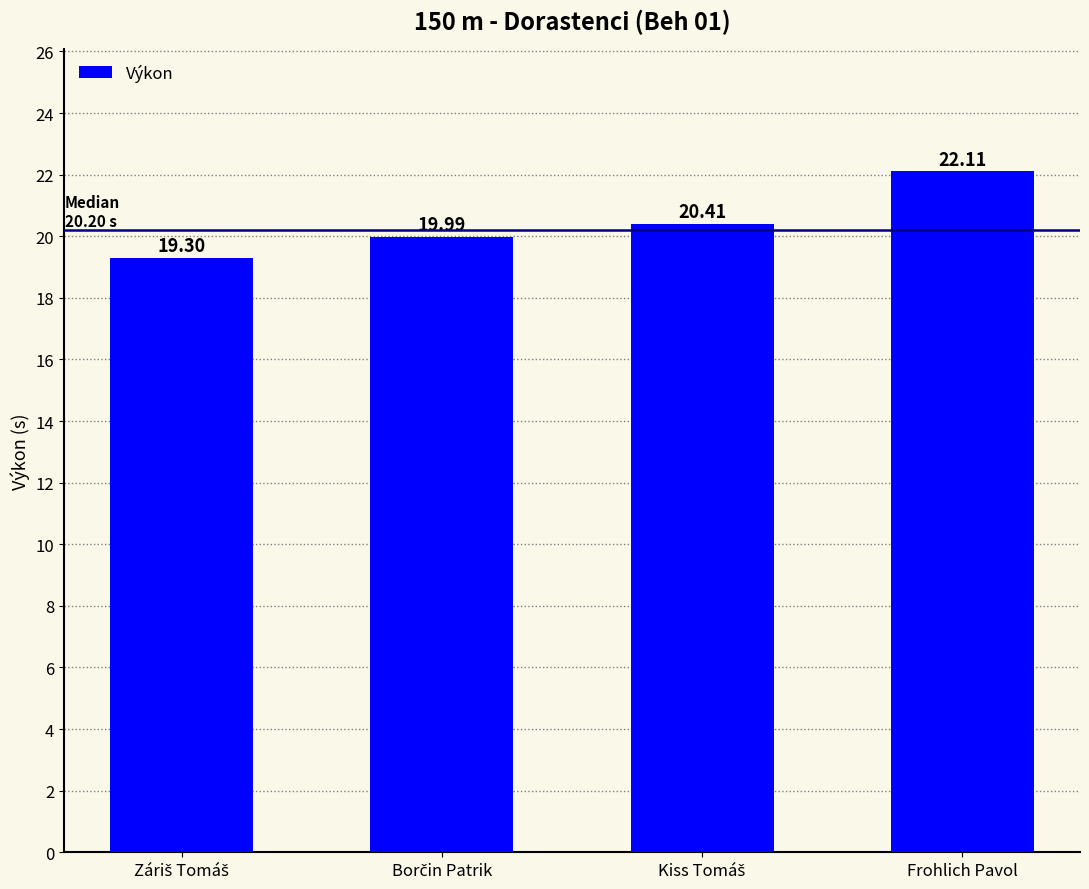

What is the difference between the second highest and minimum values?

1.1